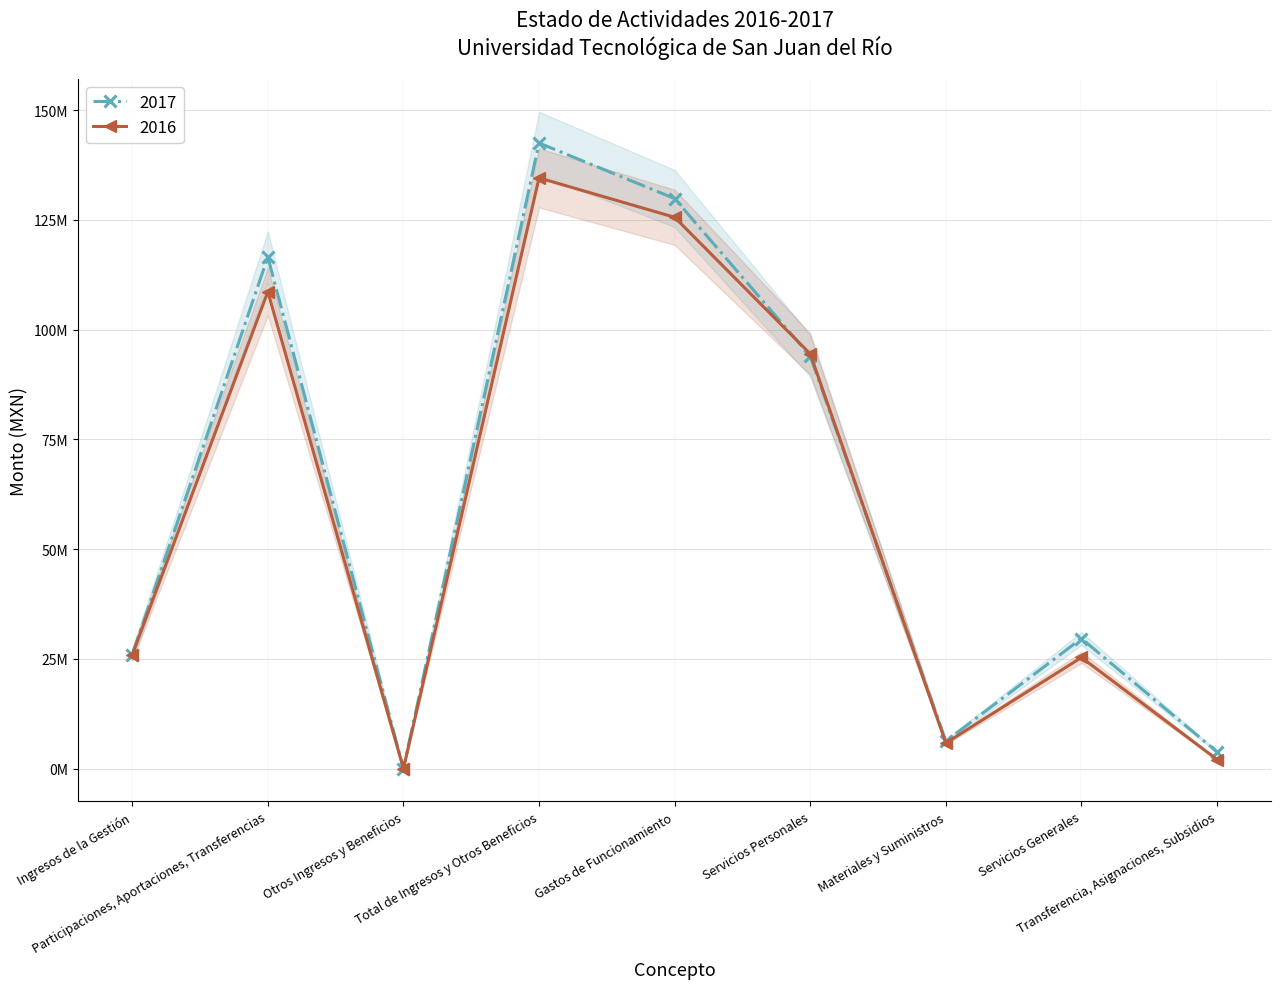

Does the chart display data point markers on the line(s)?

Yes